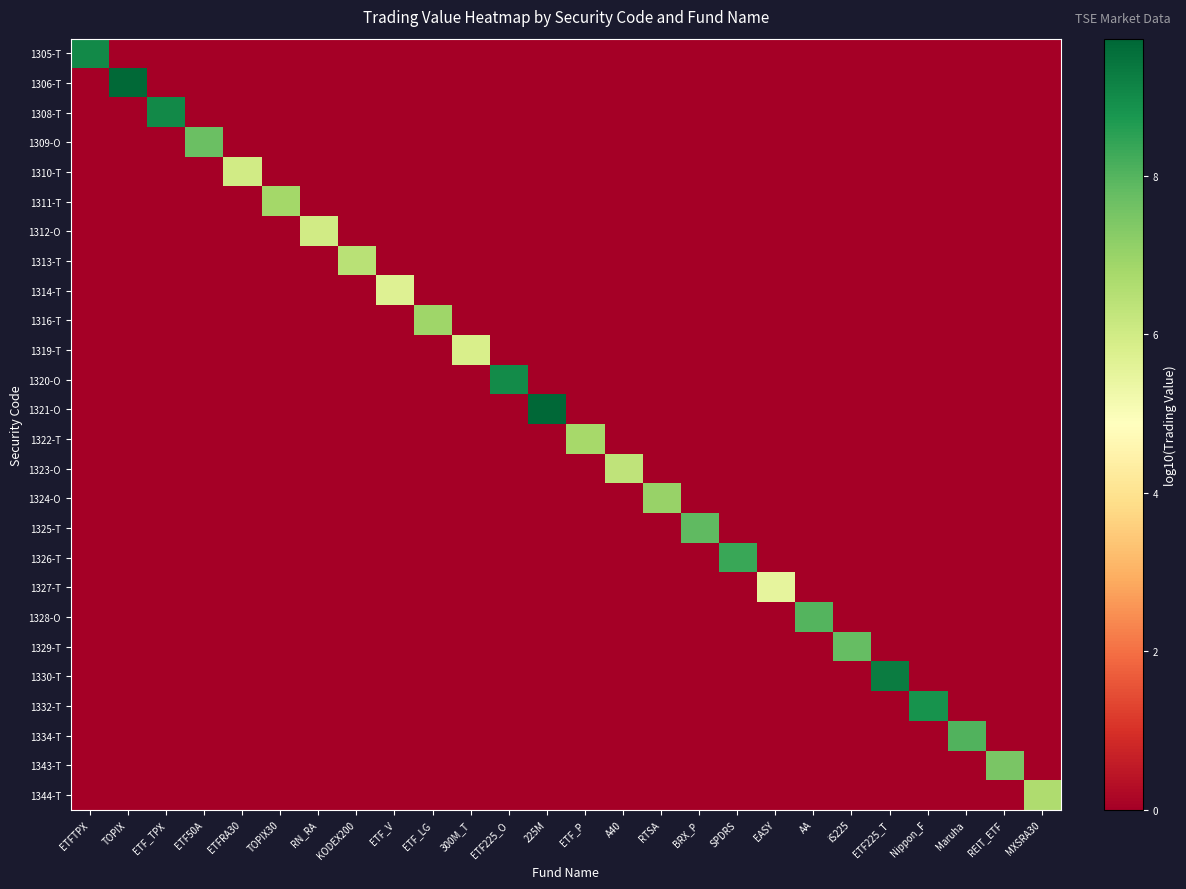

At how many categories does at least one series exceed 2?

26